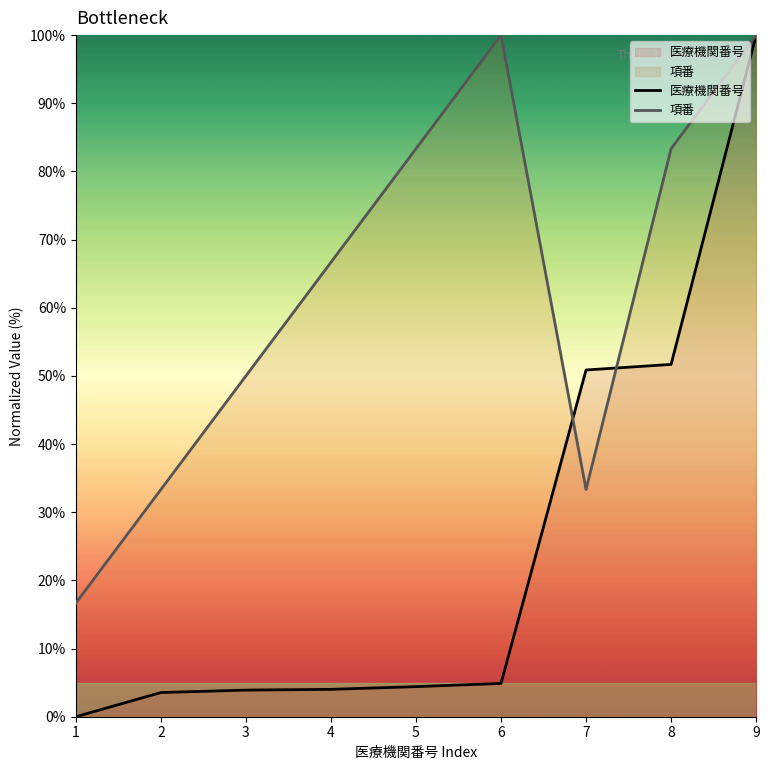

What is the sum of the 医療機関番号 values at 7 and 1?

50.9